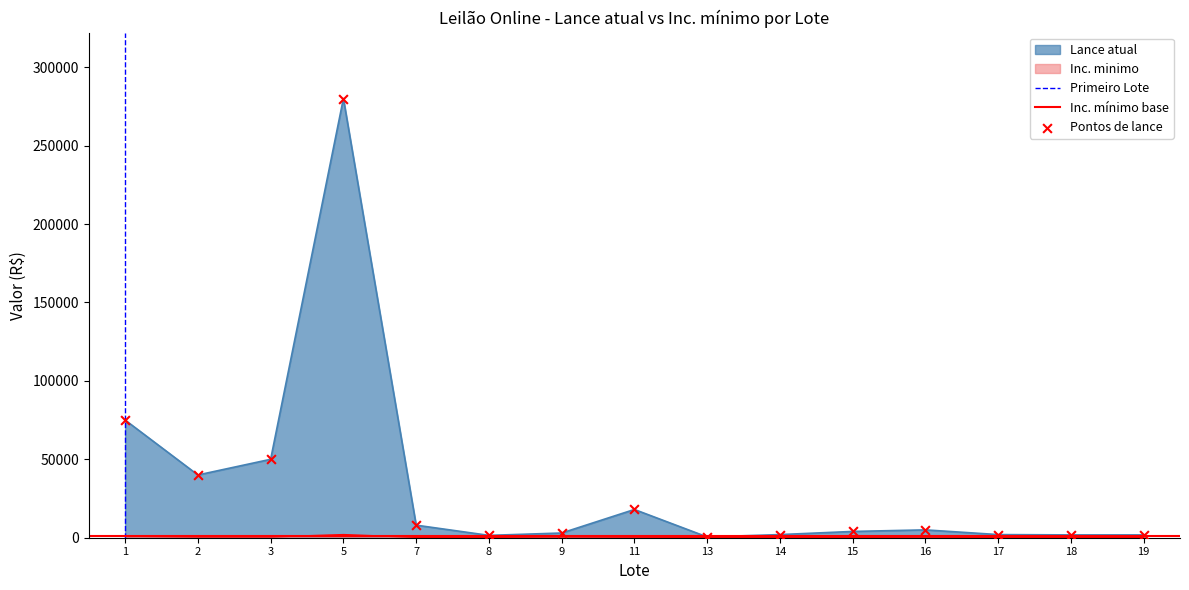

At how many categories does at least one series exceed 36553?

4